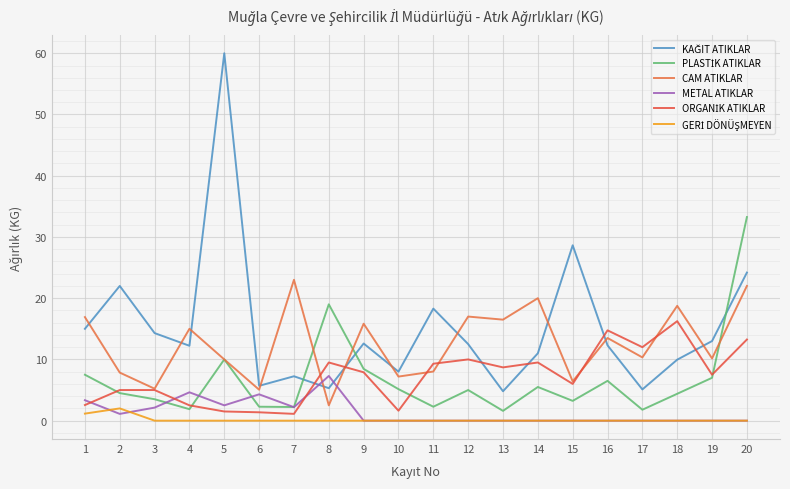

At how many categories does at least one series exceed 32?

2